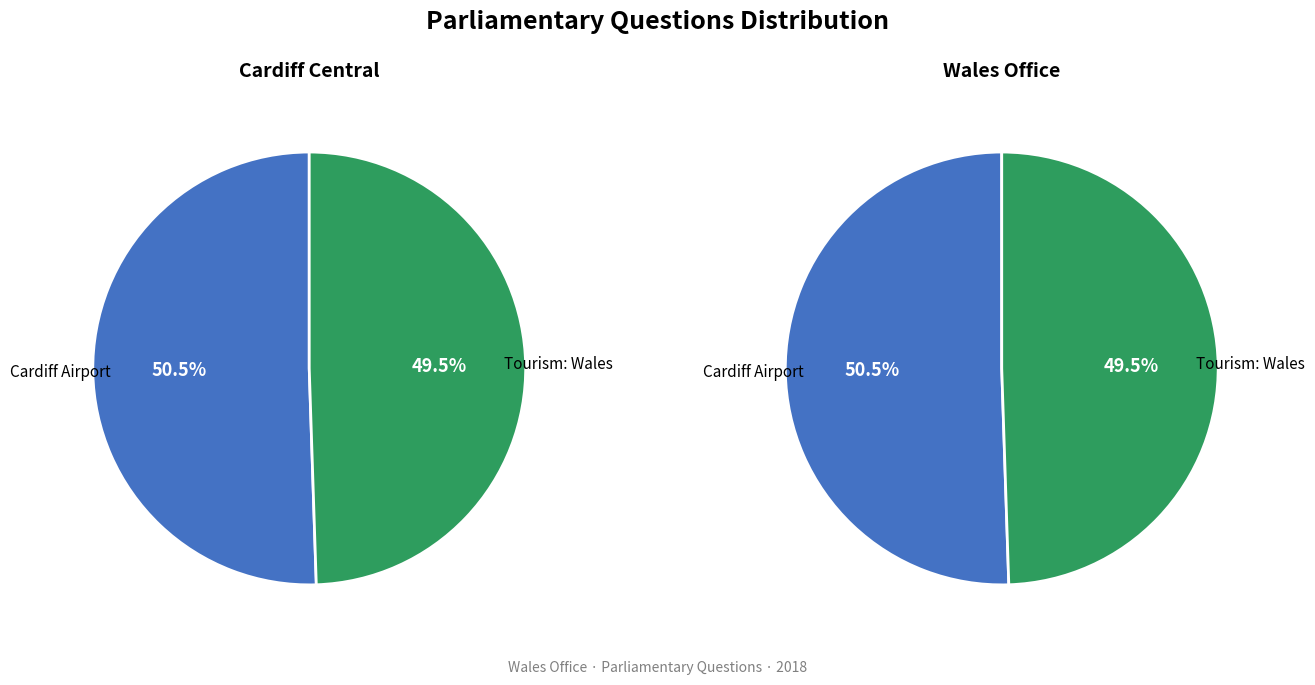

Which slice represents more than half of the pie?

Cardiff Airport